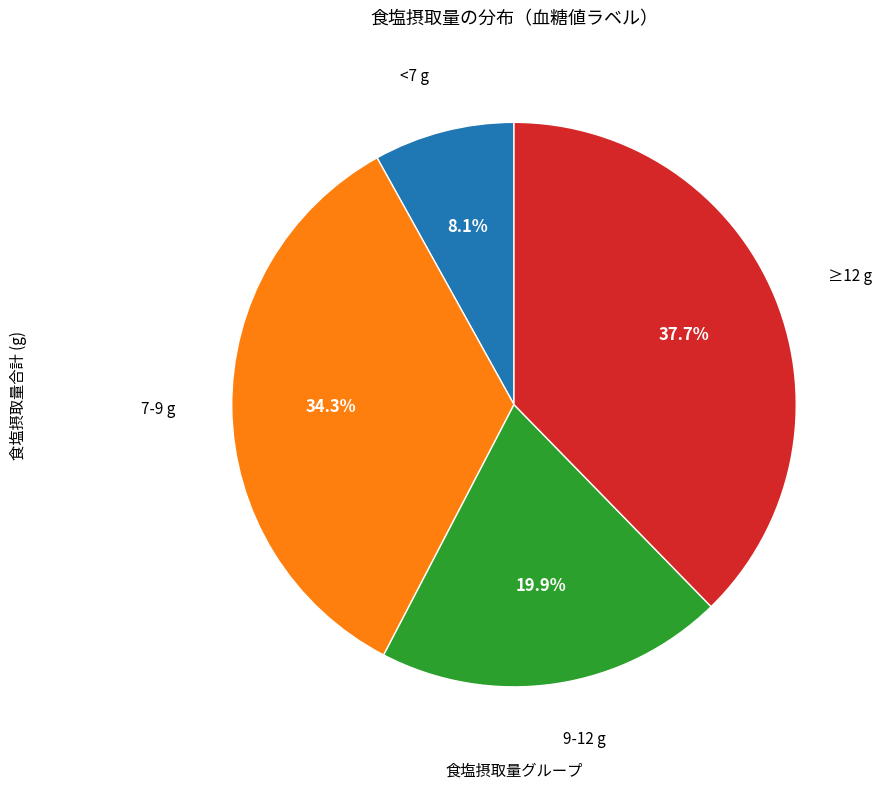

Does any single category account for the majority?

No